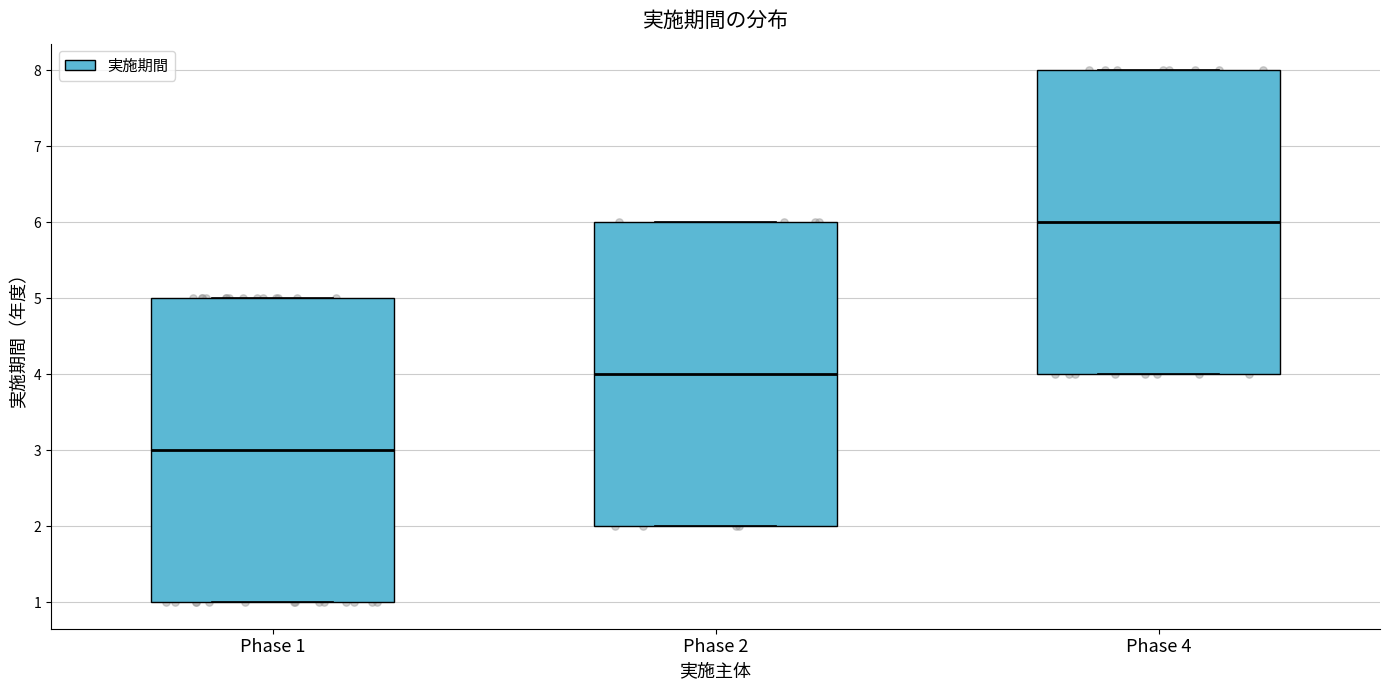

Which box has the lowest median line?

Phase 1